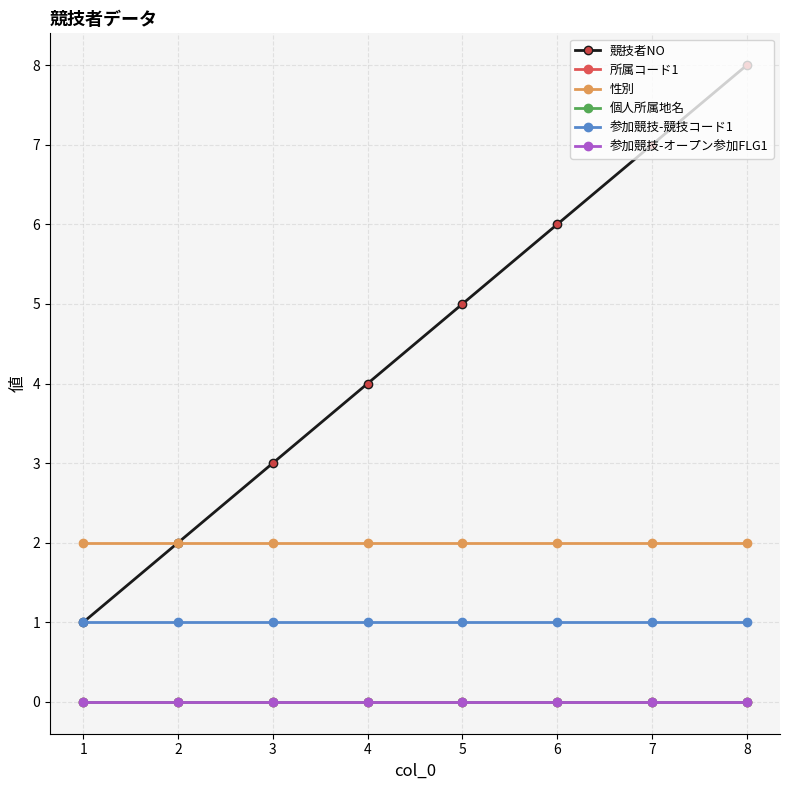

Which series changed the most between 2 and 5?

競技者NO